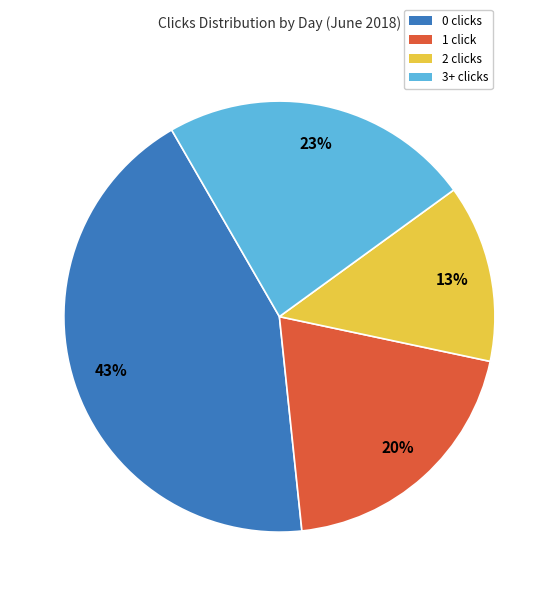

To the nearest percent, what is the average slice percentage?

25%